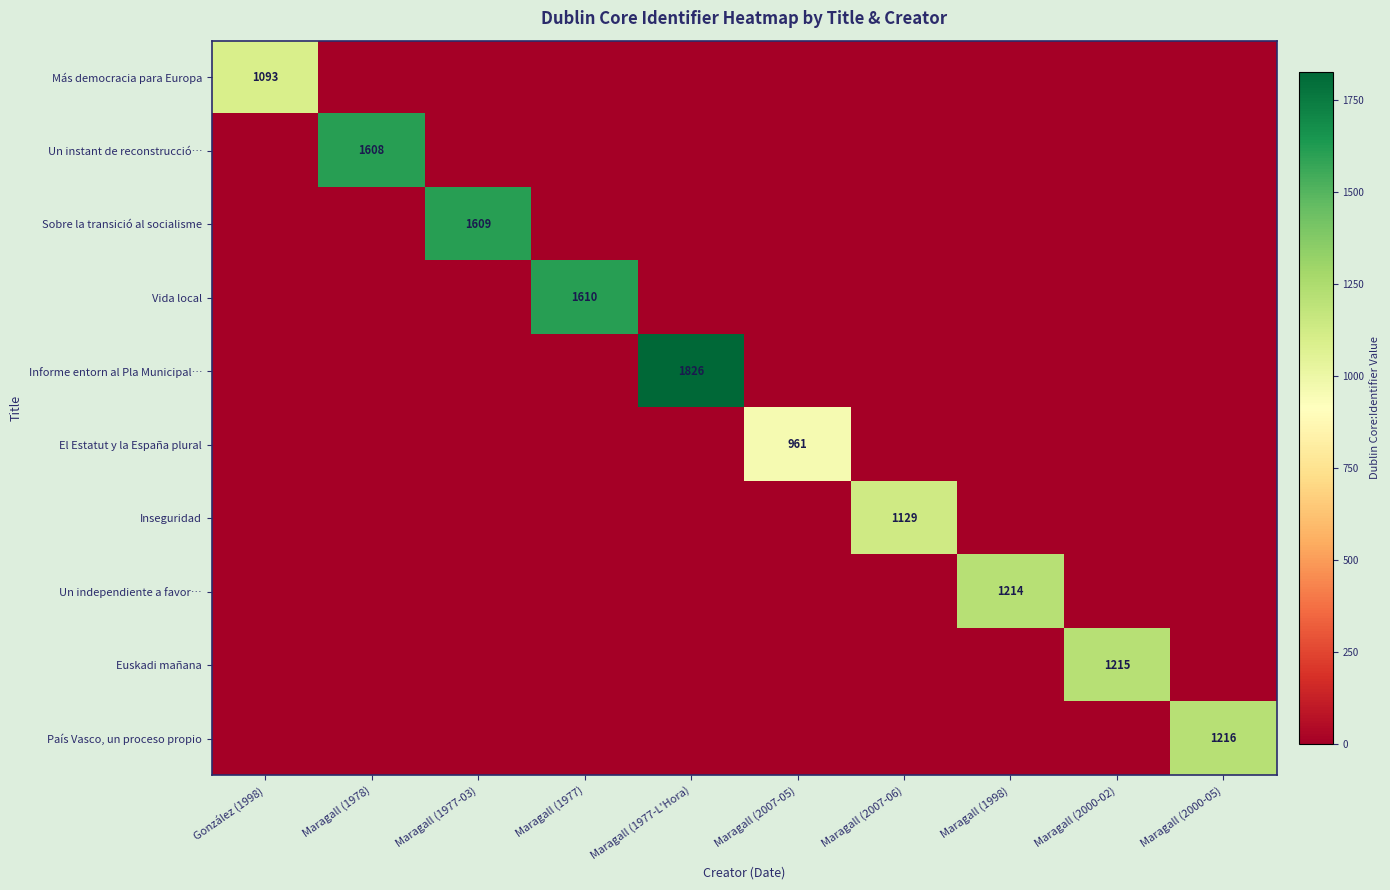

The Un instant de reconstrucció… series shows 1608 at Maragall (1978). True or false?

True